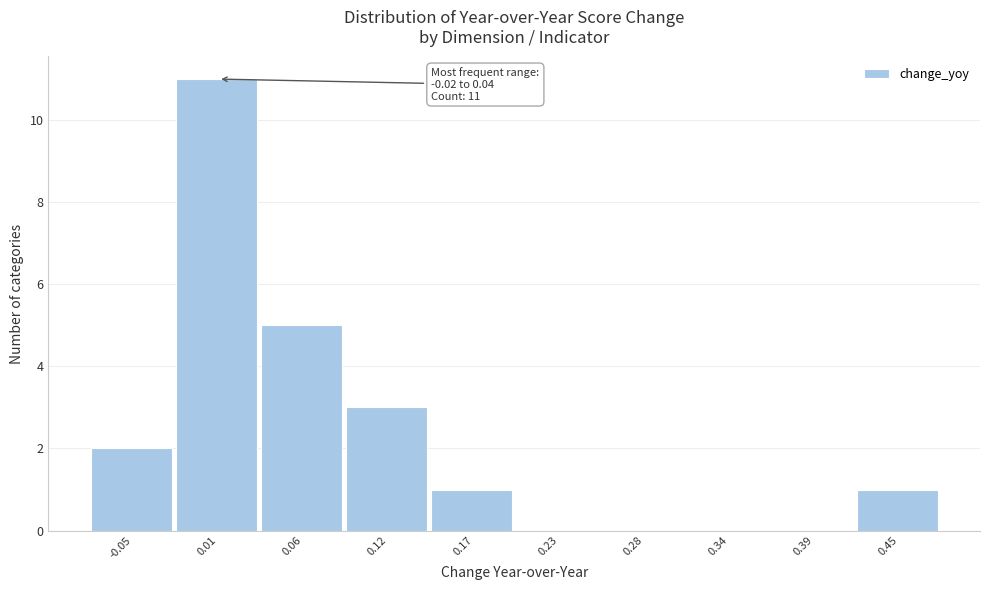

Over which range of the x-axis is the bar tallest?

-0.02 to 0.04